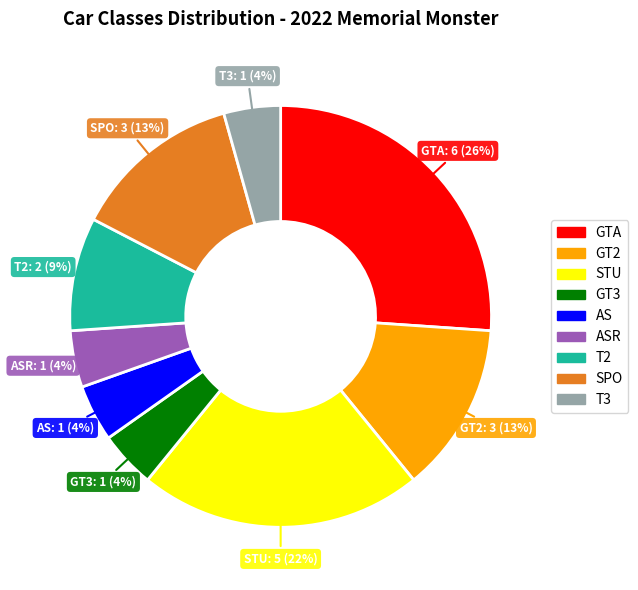

Approximately how many times larger is the value at SPO compared to STU?

0.6